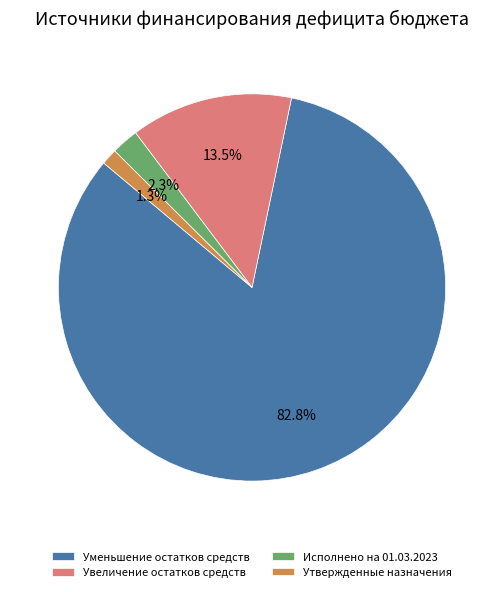

To the nearest percent, what is the difference between the Увеличение остатков средств and Утвержденные назначения slice percentages?

12%